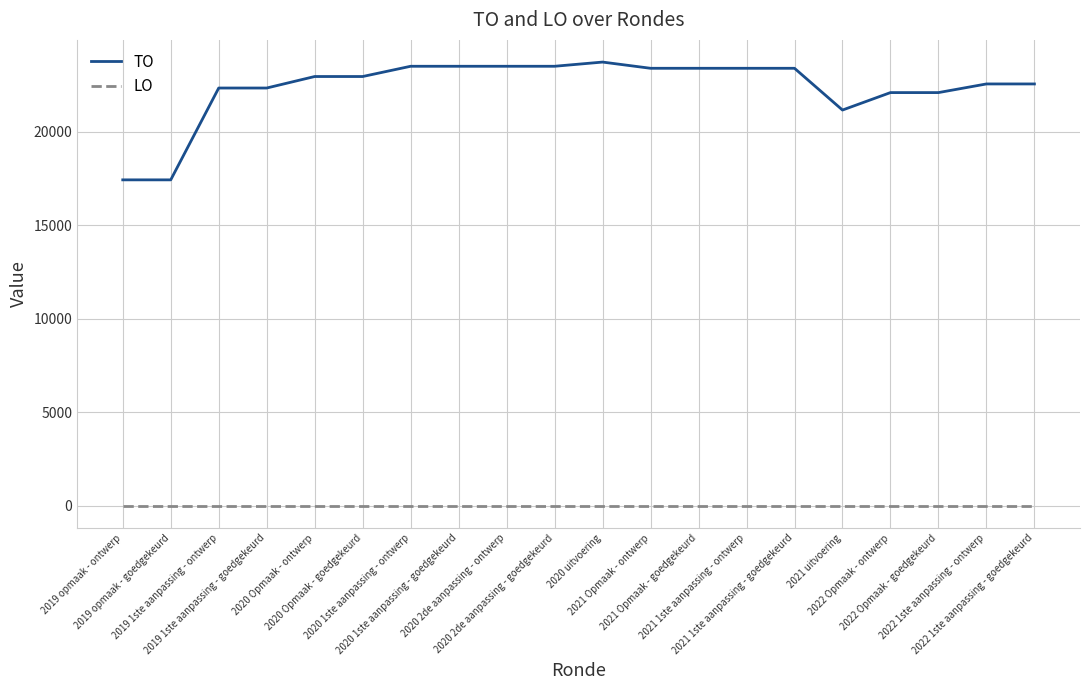

True or false: LO and TO cross at least once.

False